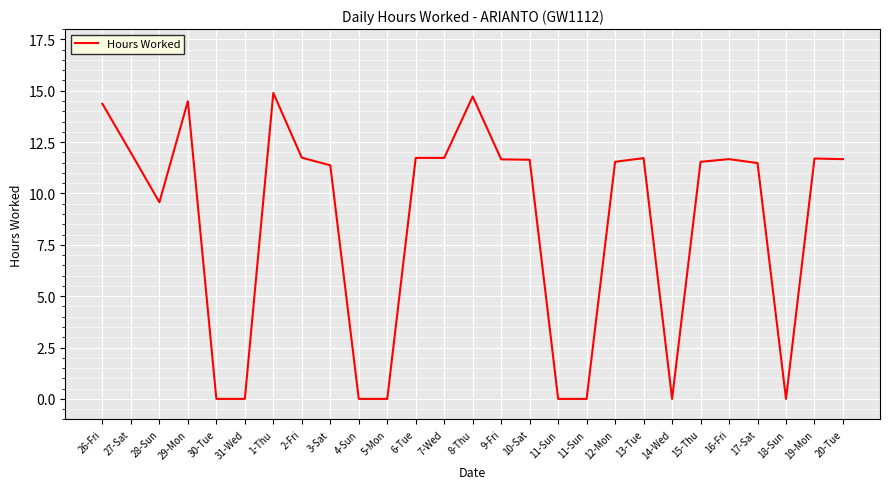

What is the sum of all values?

231.2